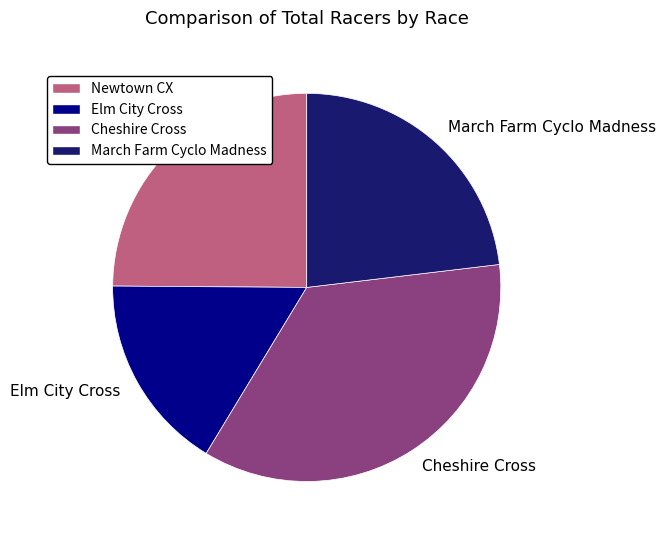

What is the ratio of the value at Newtown CX to the value at Cheshire Cross?

0.7